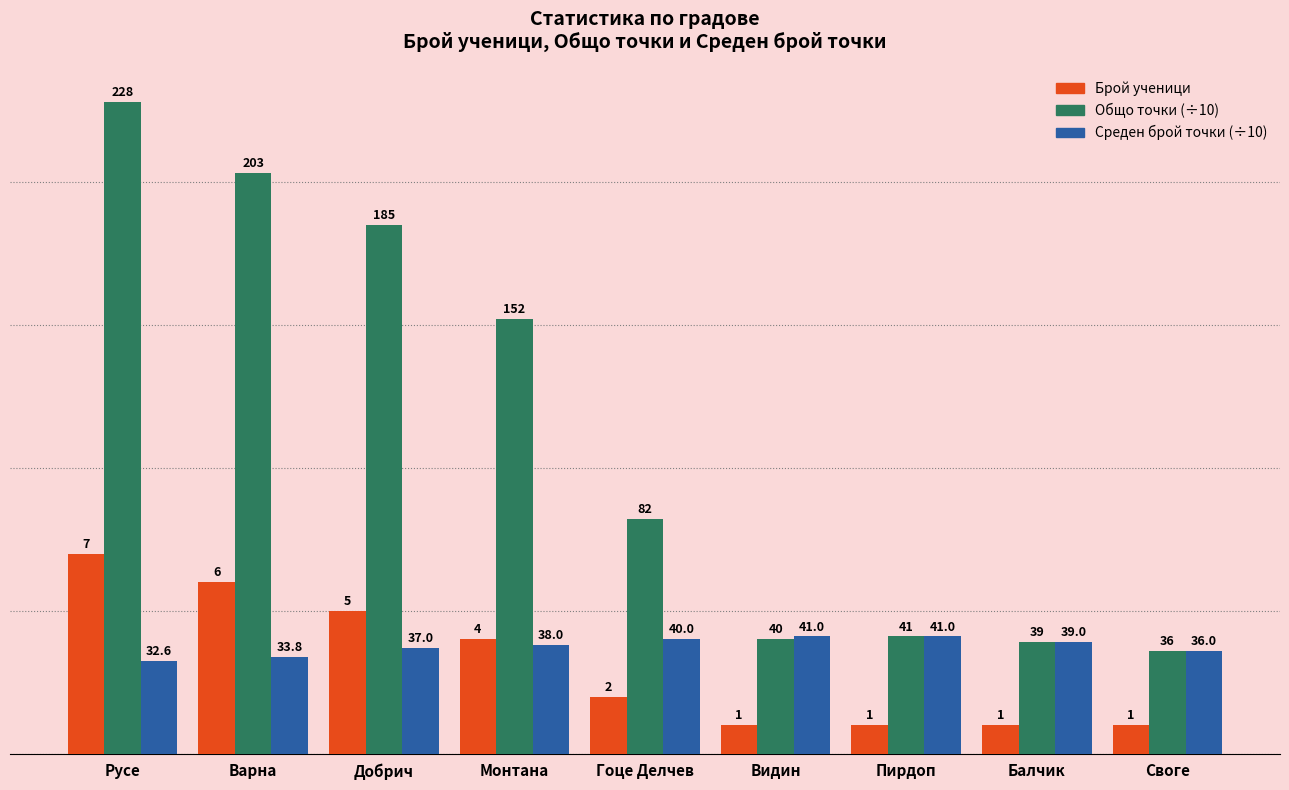

What are all the series names shown in the legend?

Брой ученици, Общо точки (÷10), Среден брой точки (÷10)